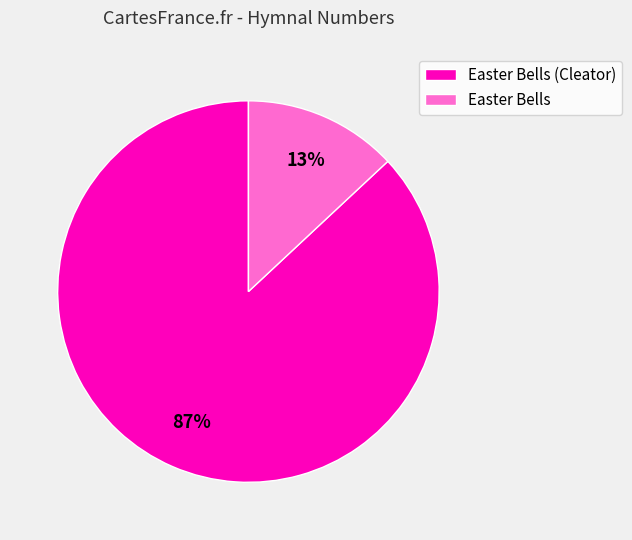

Rank the categories by value from lowest to highest.

Easter Bells, Easter Bells (Cleator)